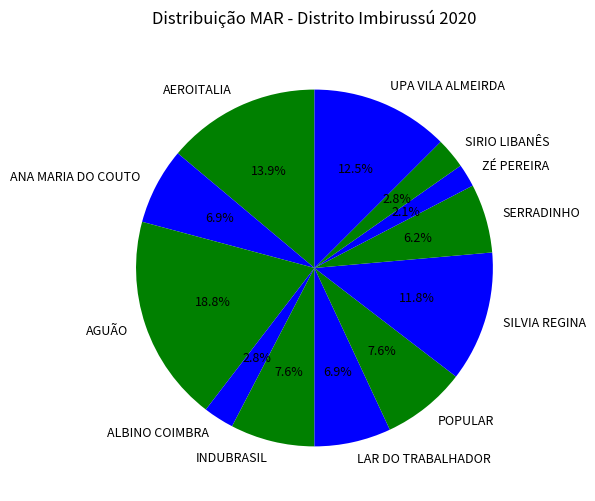

Count the number of slices in the pie.

12